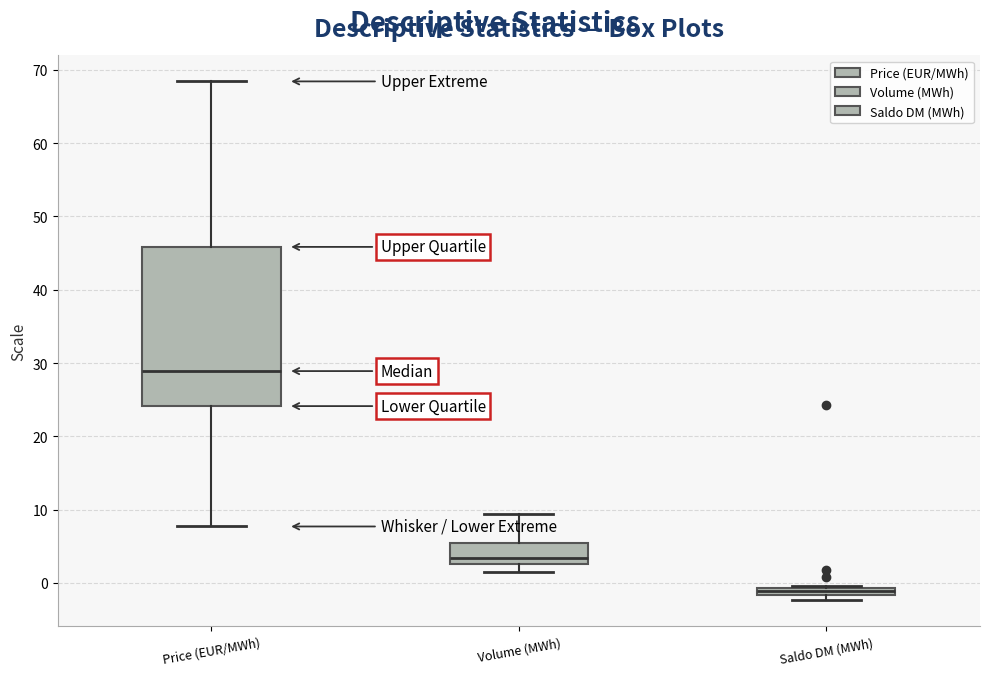

Which box's median line is the highest?

Price (EUR/MWh)